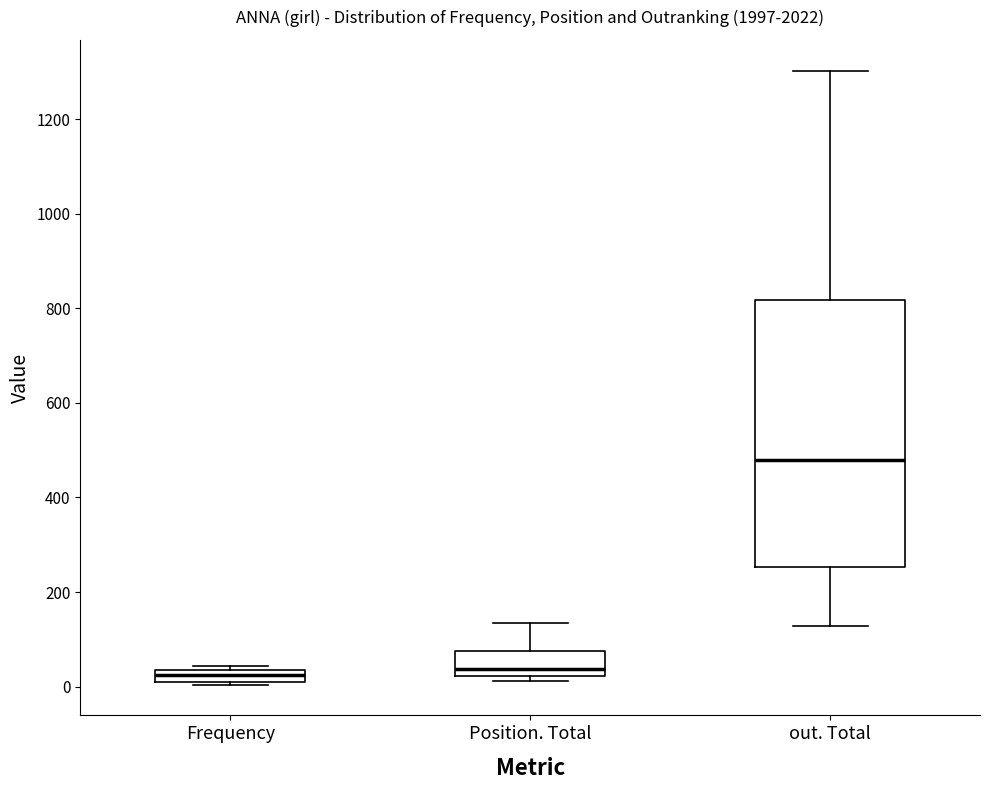

Comparing the boxes themselves (not the whiskers), which one is the tallest?

out. Total